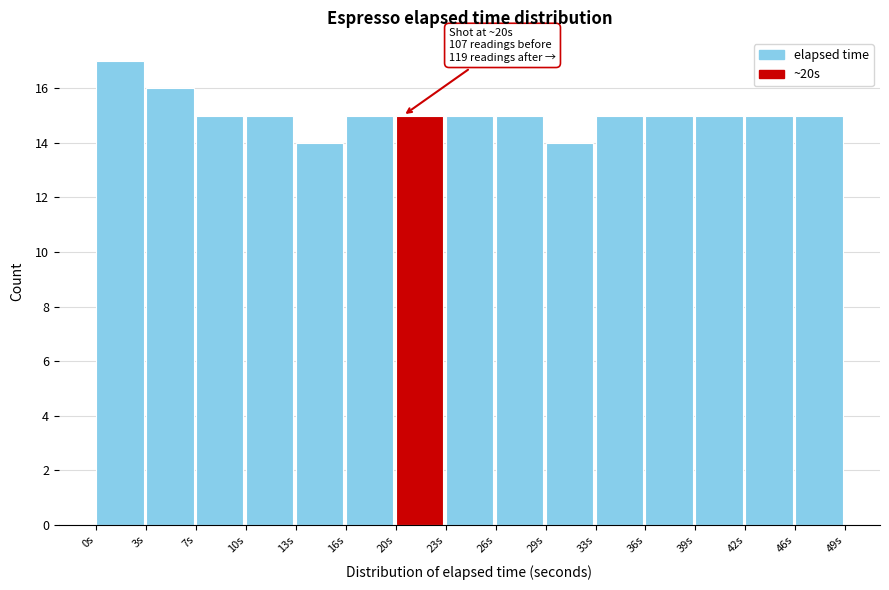

Which range on the x-axis has the tallest bar?

0.0 to 3.5